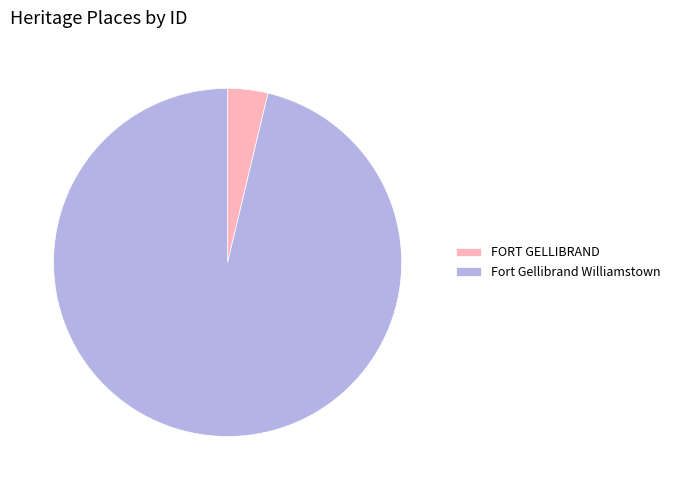

Between Fort Gellibrand Williamstown and FORT GELLIBRAND, which is larger?

Fort Gellibrand Williamstown